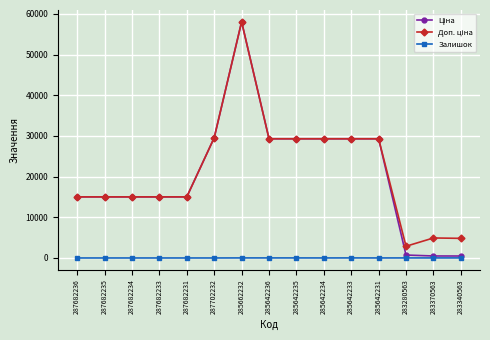

True or false: Залишок has more than 0 interior local peaks.

True